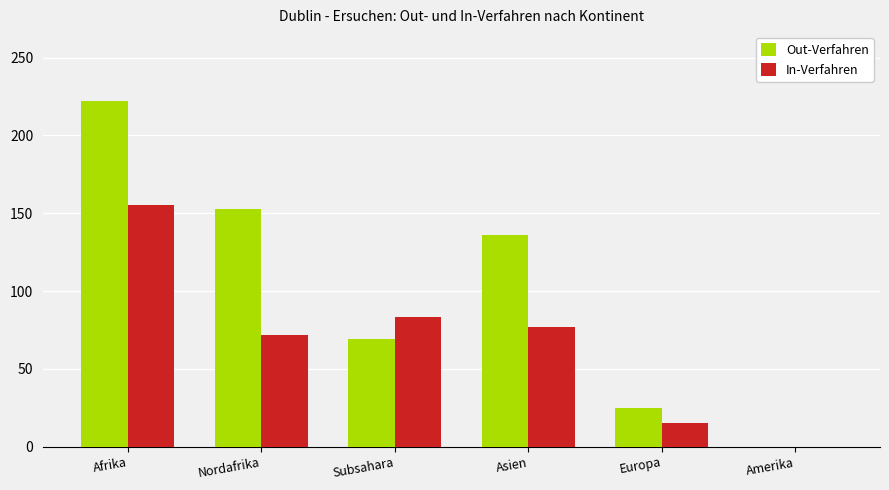

The Out-Verfahren series shows 69 at Subsahara. True or false?

True